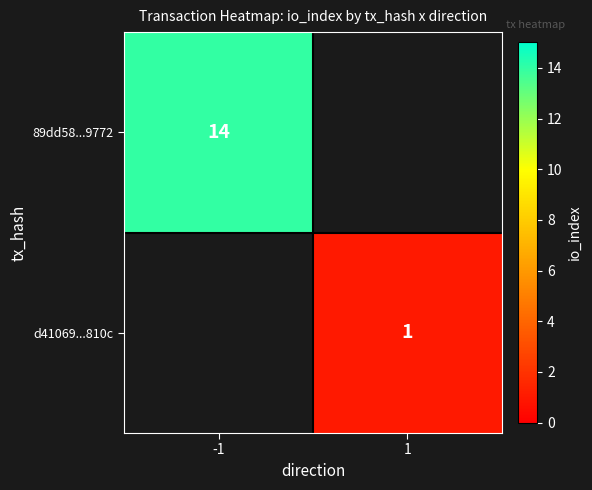

The 89dd58...9772 series shows 14 at -1. True or false?

True